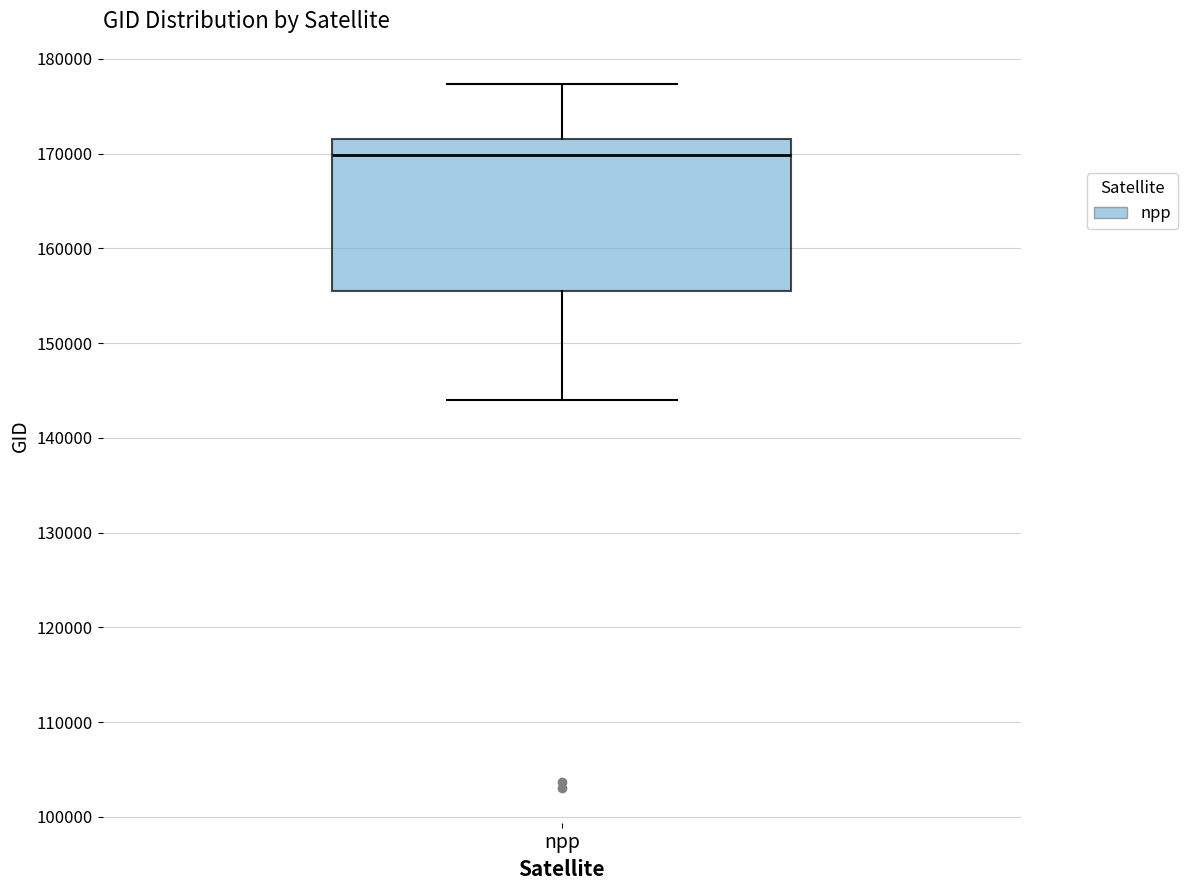

Transcribe this box plot: give where the median line is, the range the box spans, and where the two whiskers end, as read against the y-axis. The values are not printed on the chart, so give them approximately, as read against the axis.

median 170000, box 156000 to 172000, whiskers 144000 to 177000